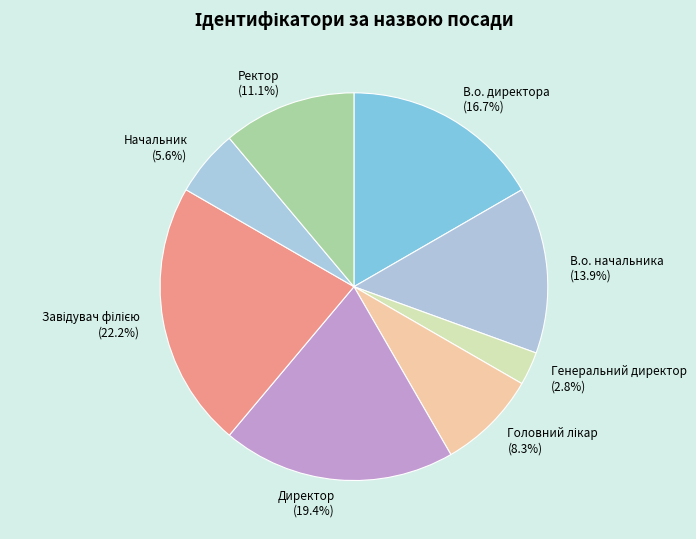

To the nearest percent, what is the average slice percentage?

12%